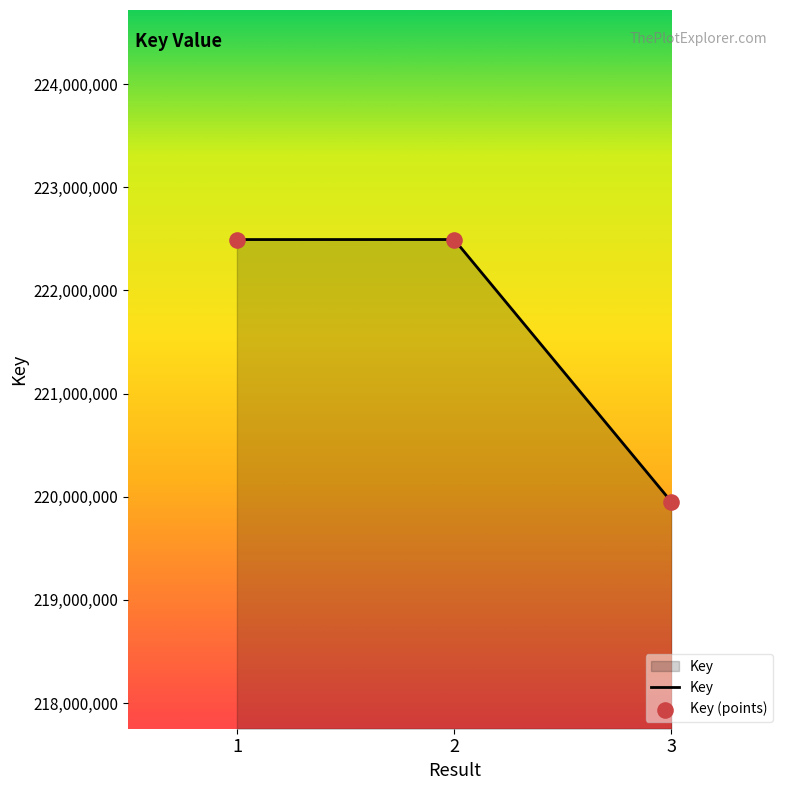

What is the approximate value at 3, to the nearest 50?

219950000